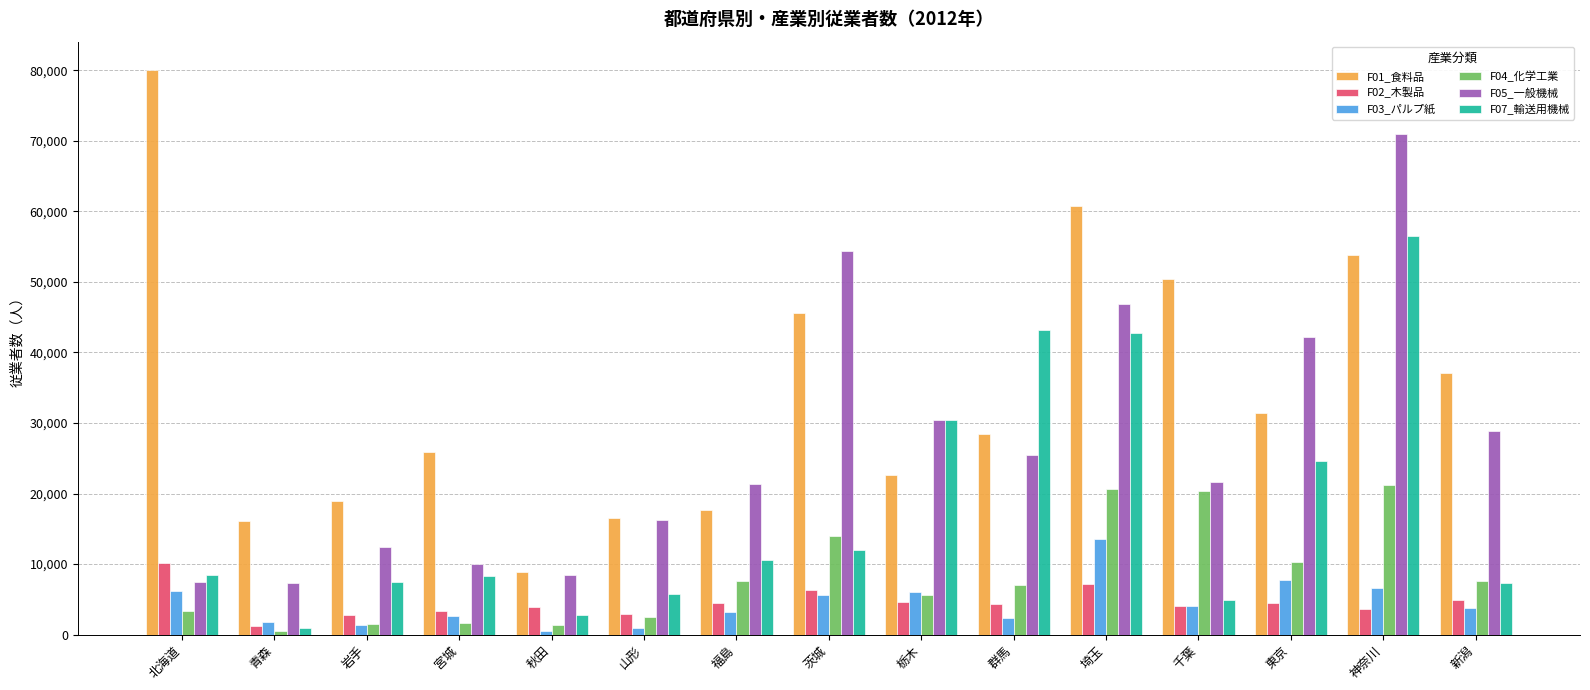

Is it true that F05_一般機械 equals 16205 at 山形?

True